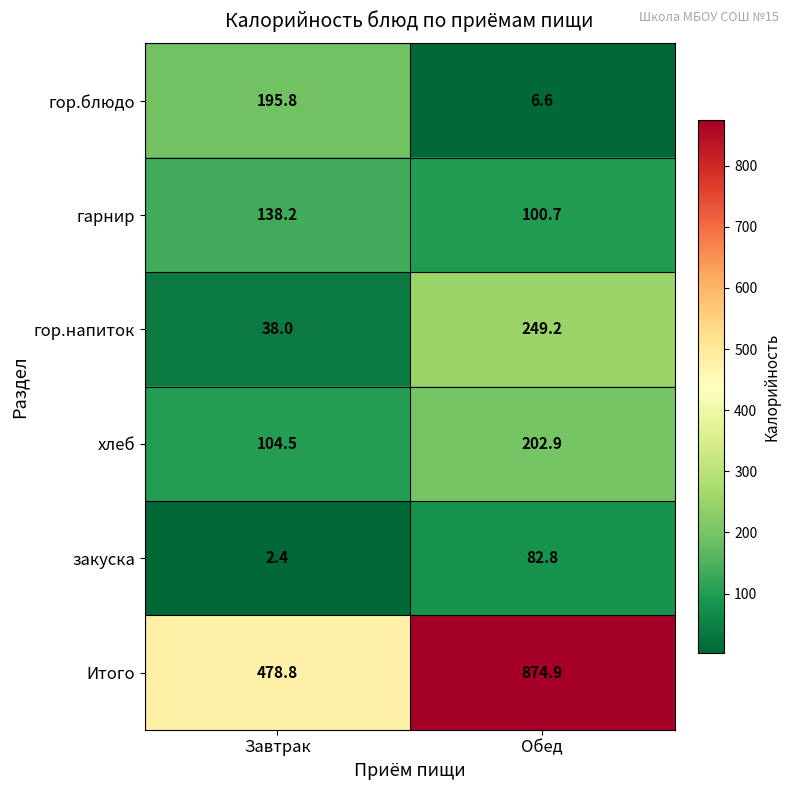

At which category is the sum across all series the highest?

Обед